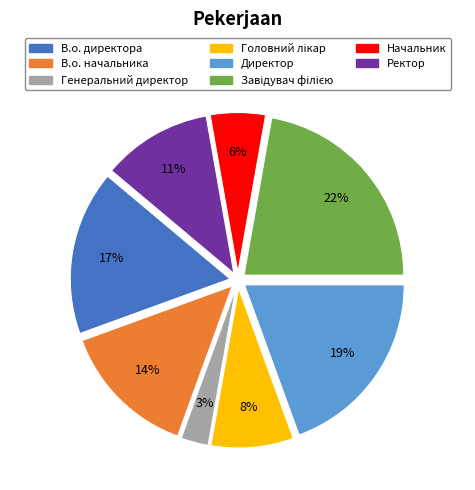

Which category has the smallest portion of the pie?

Генеральний директор